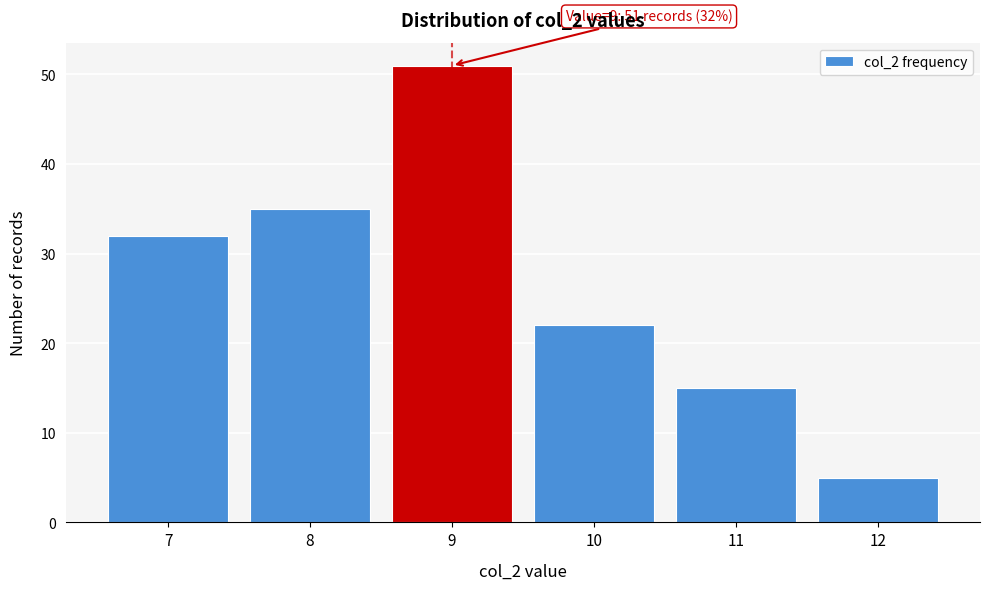

Which range on the x-axis has the tallest bar?

8.5 to 9.5